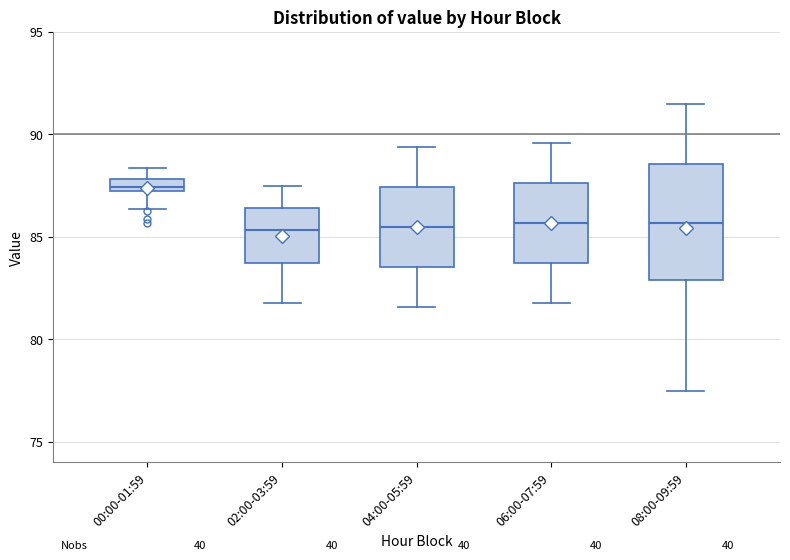

Which box's median line is the highest?

00:00-01:59